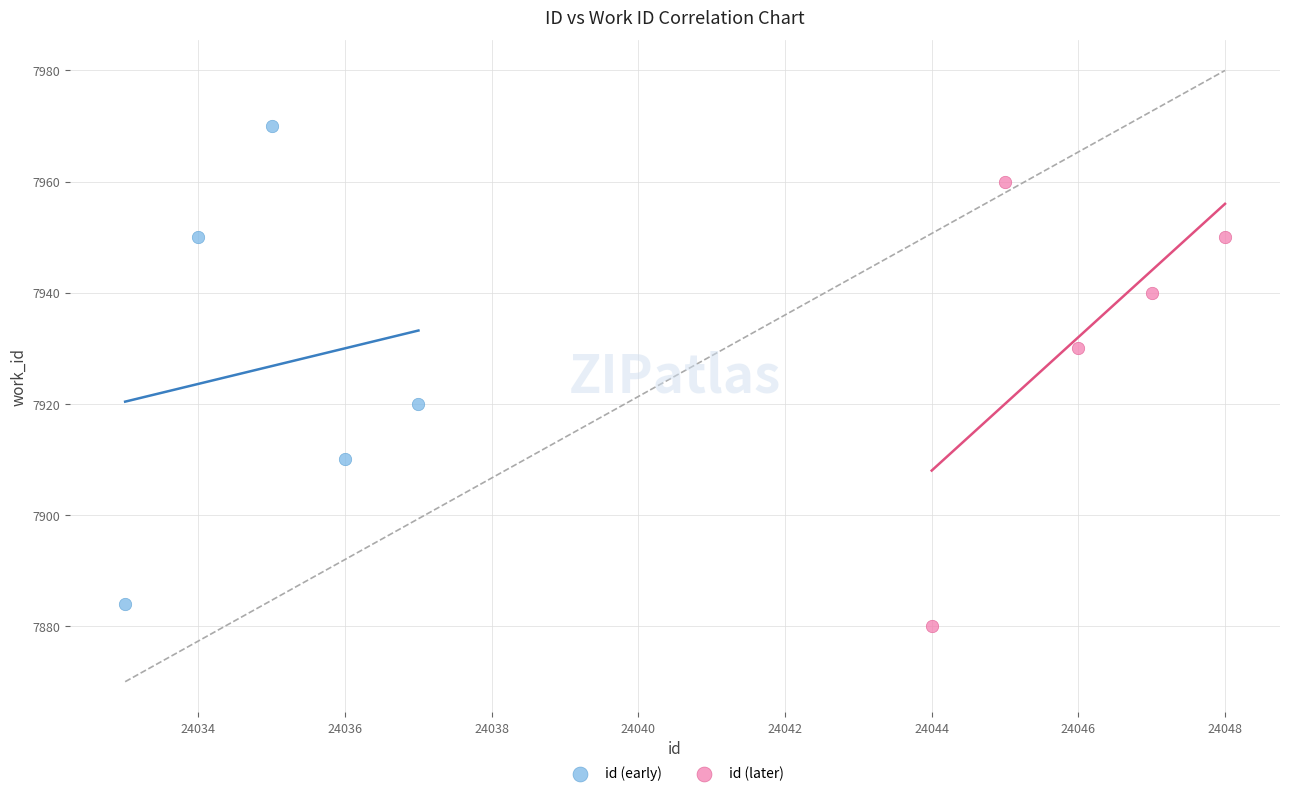

Which series has the largest Y range (max minus min)?

id (early)